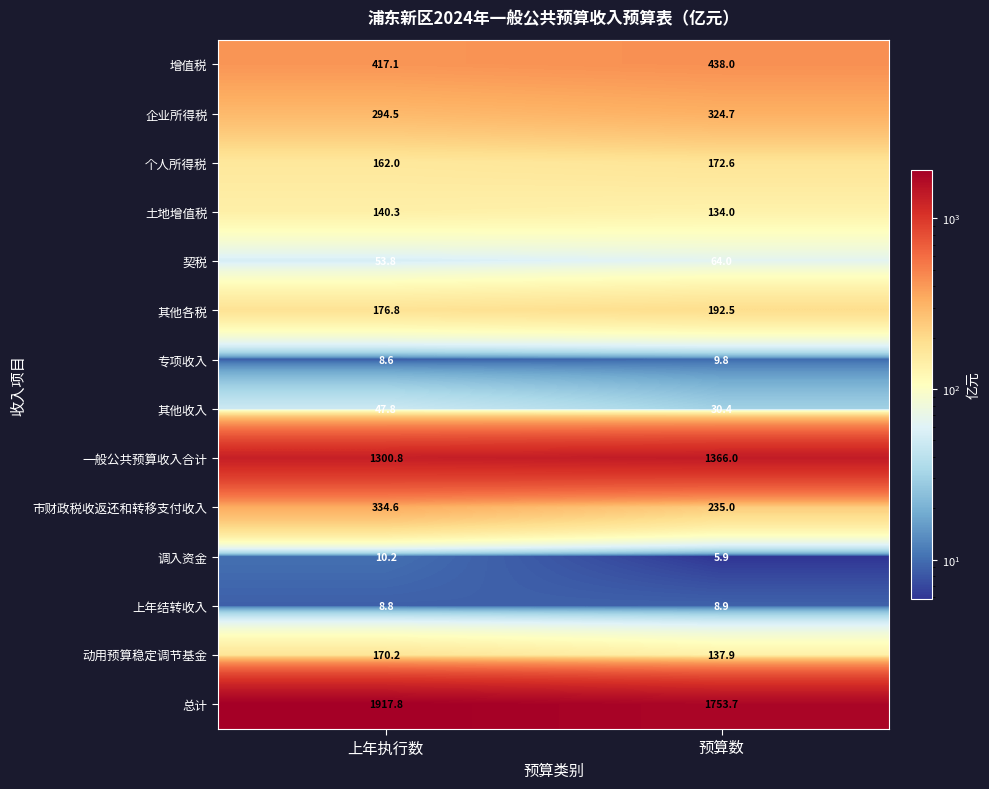

List the series in order of their peak value, highest first.

总计, 一般公共预算收入合计, 增值税, 市财政税收返还和转移支付收入, 企业所得税, 其他各税, 个人所得税, 动用预算稳定调节基金, 土地增值税, 契税, 其他收入, 调入资金, 专项收入, 上年结转收入